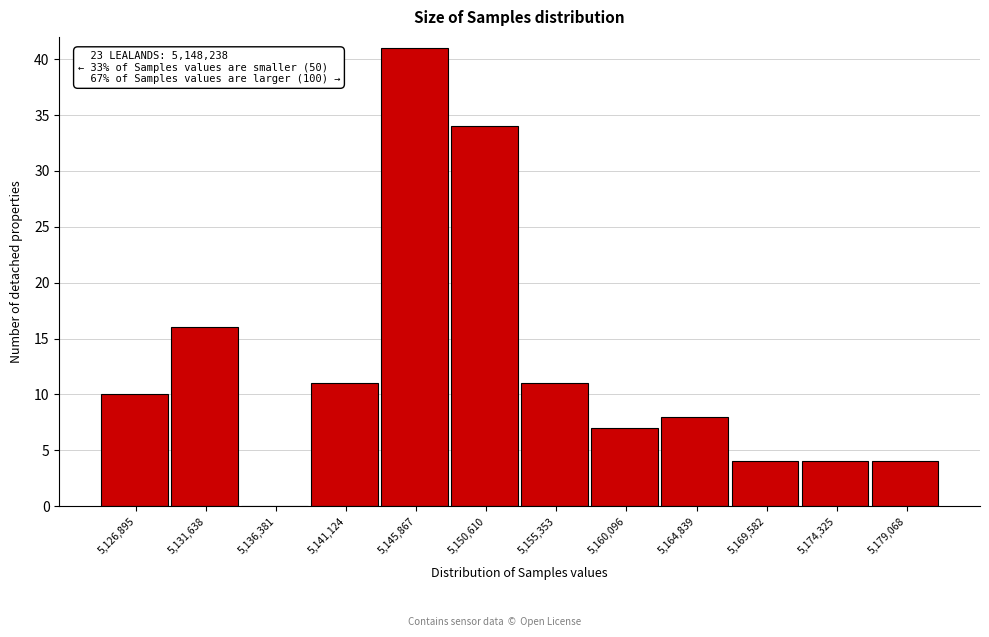

Reading right to left, transcribe all the data shown in this chart.

5,179,068=4	5,174,325=4	5,169,582=4	5,164,839=8	5,160,096=7	5,155,353=11	5,150,610=34	5,145,867=41	5,141,124=11	5,136,381=0	5,131,638=16	5,126,895=10